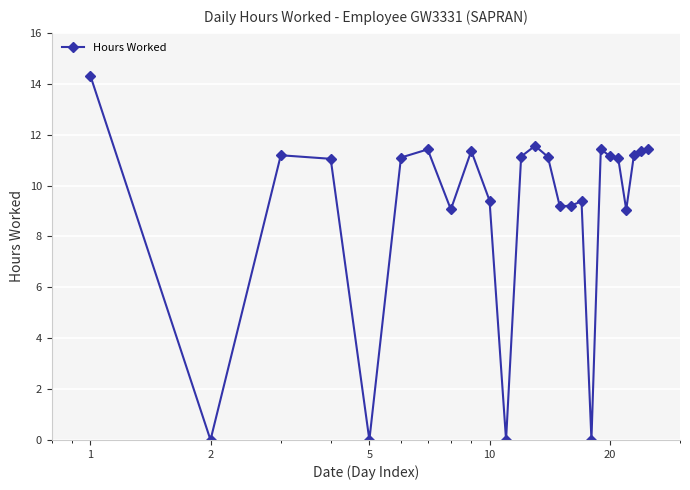

Count the number of data series in this chart.

1